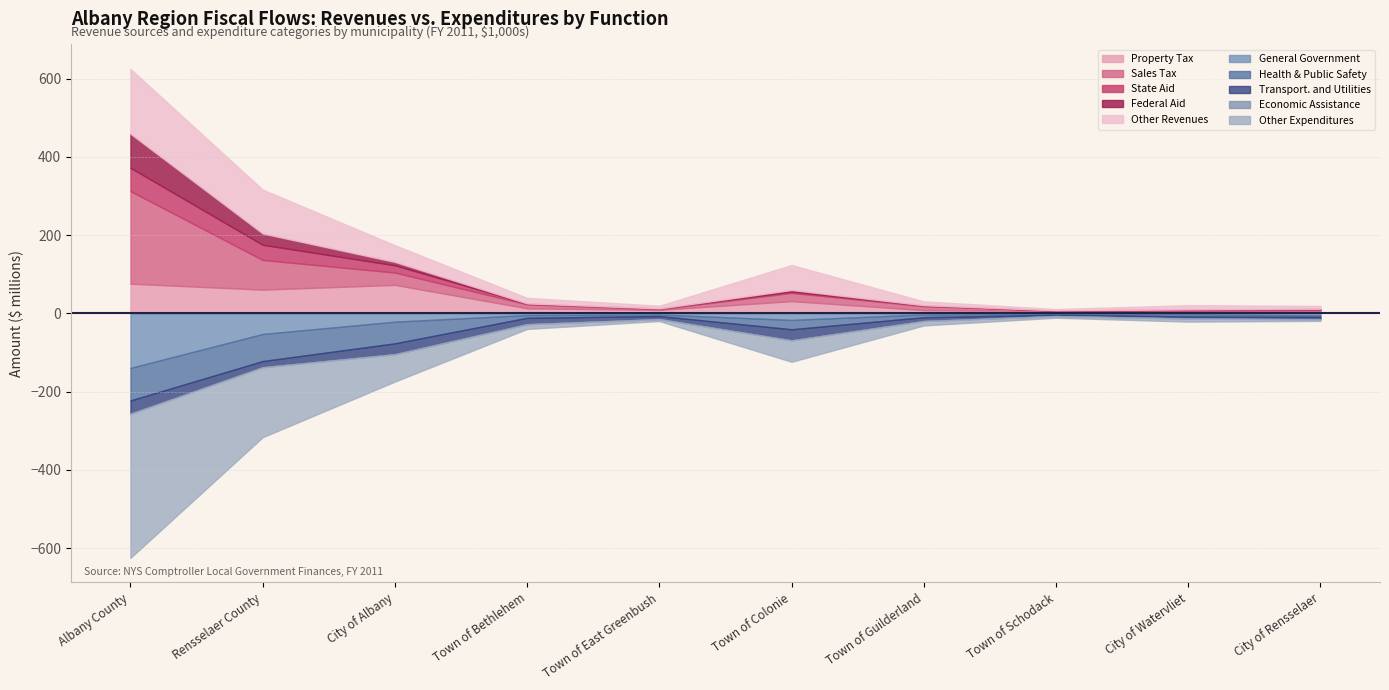

Reading left to right, what are all the values shown in this chart?

Property Tax: 75994779	60699373	72939961	13005503	8906566	31353096	8366116	5880944	4069417	6642658
Sales Tax: 236652663	76019656	31533470	10207602	1815983	21207544	10185462	1135289	3247823	2228385
State Aid: 59648939	38772461	18524878	1770065	1836162	3224924	1599744	435297	2349824	2356403
Federal Aid: 87106231	28905940	8587808	504800	0	4063309	615462	296231	438418	532025
Other Revenues: 165790699	112201882	42755835	14212402	7042230	63869670	10015489	3320949	10944771	7375667